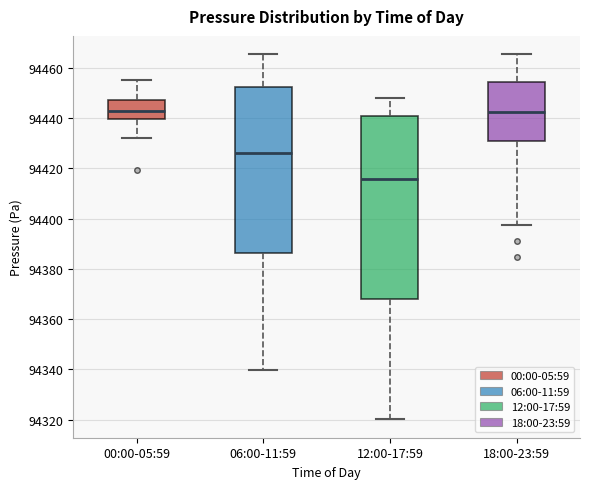

Where is the upper edge of the box for 06:00-11:59 on the y-axis? The values are not printed on the chart, so give them approximately, as read against the axis.

94452